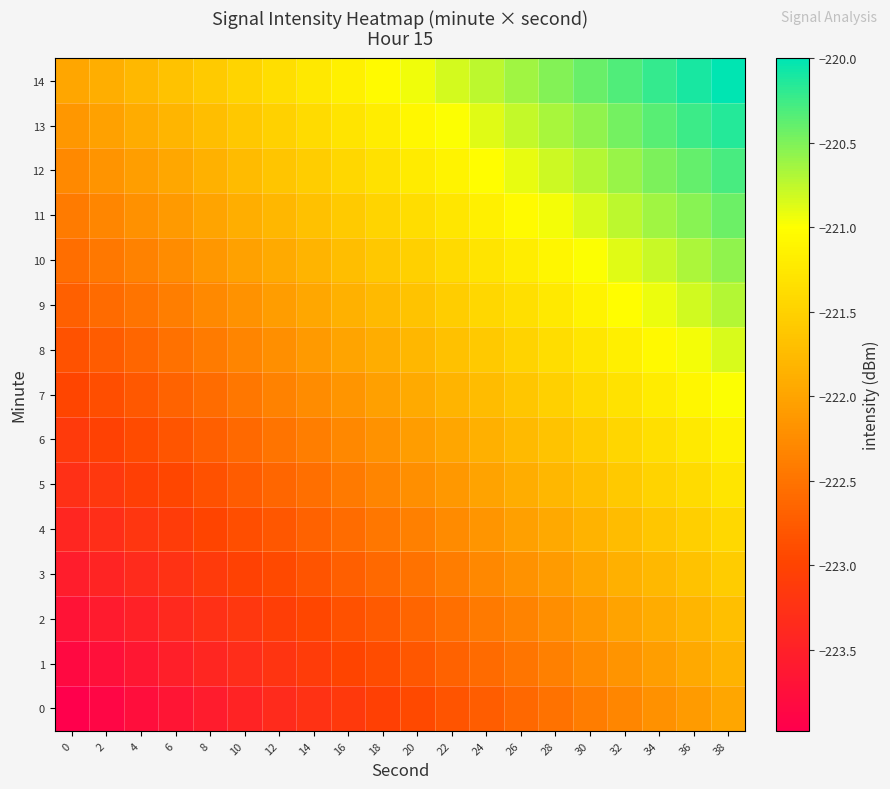

Rank the series at 18 from lowest to highest value.

0, 1, 2, 3, 4, 5, 6, 7, 8, 9, 10, 11, 12, 13, 14